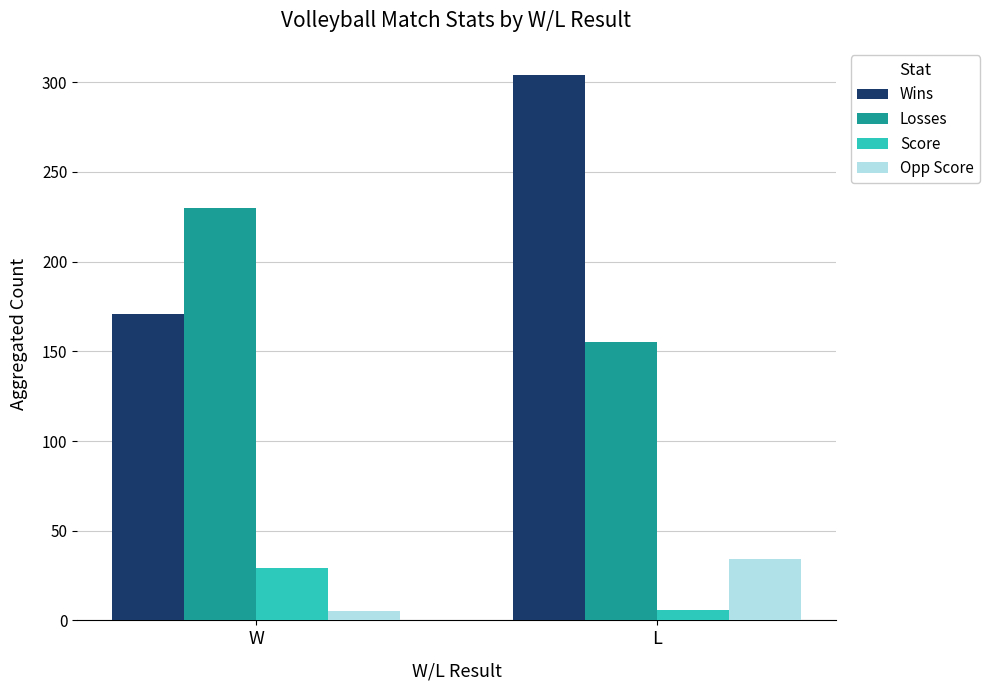

How many values in the Losses series are below 230?

1